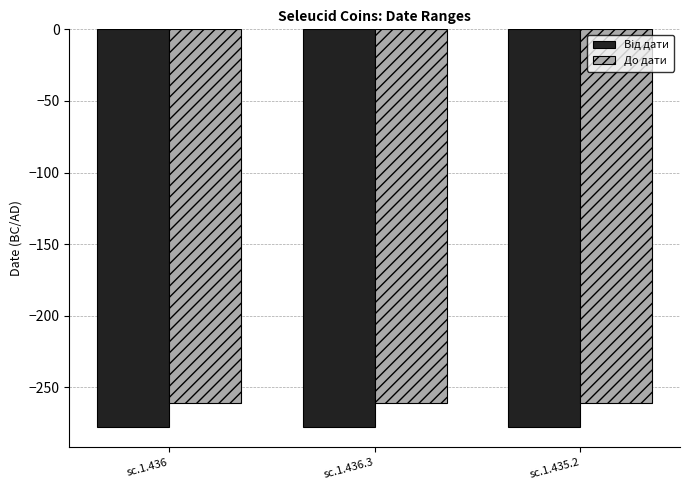

What is the label of the 1st bar from the left?

sc.1.436